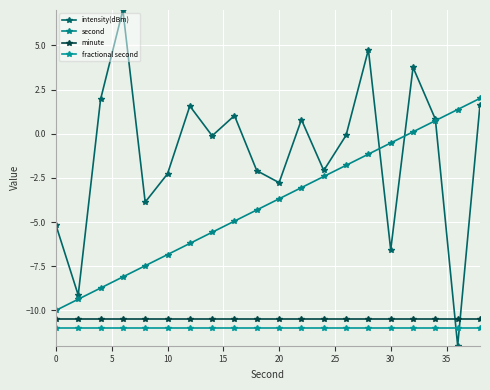

Is this an area chart (filled region under the line)?

No